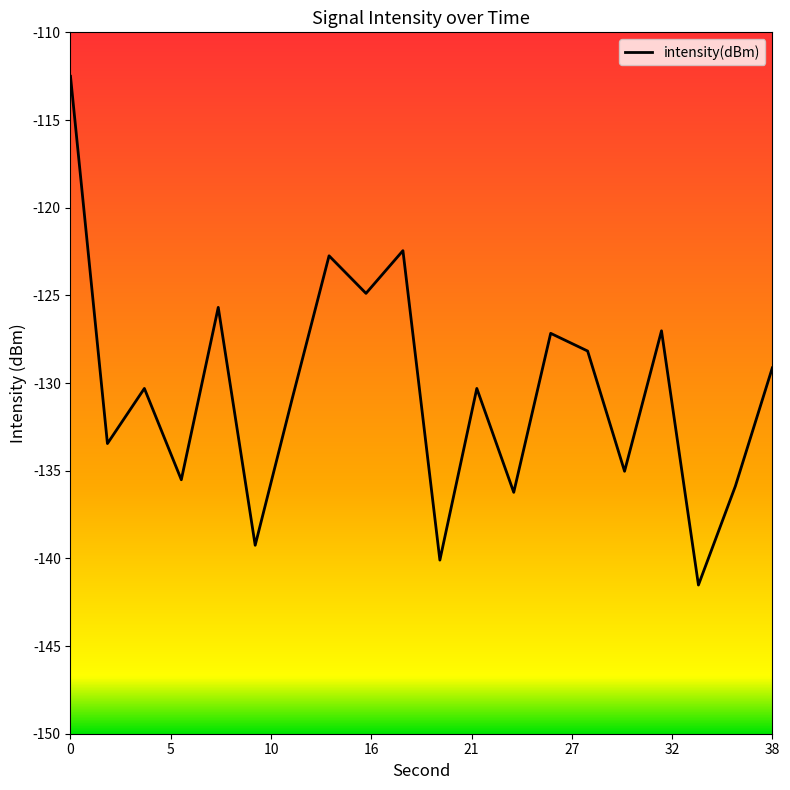

What is the minimum value shown in the chart?

-141.5